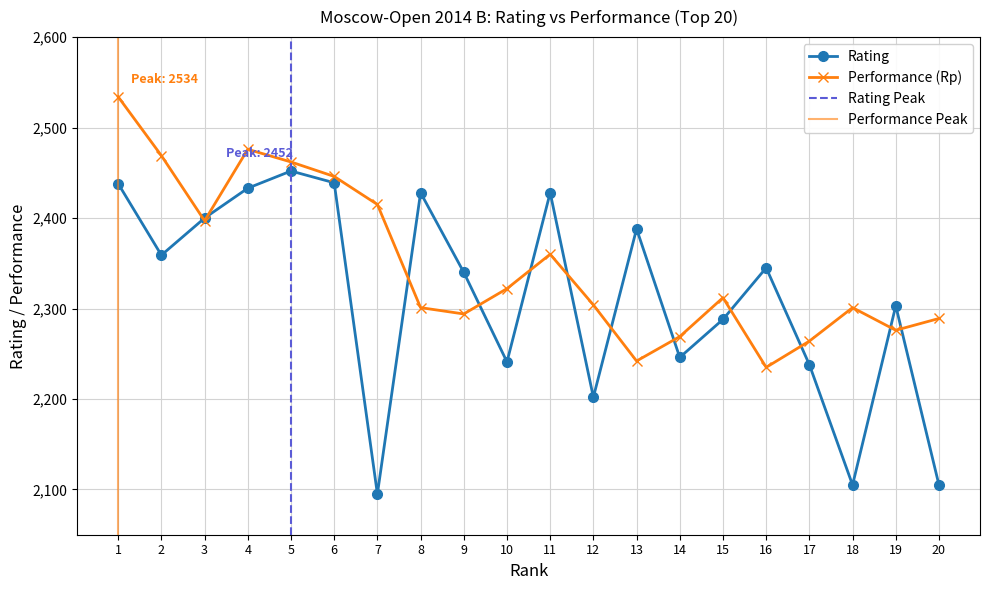

Which series changed the most between 4 and 9?

Performance (Rp)